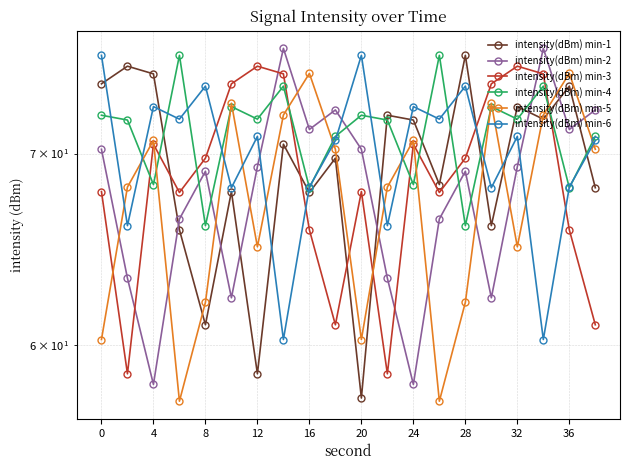

Does the chart have visible grid lines?

Yes